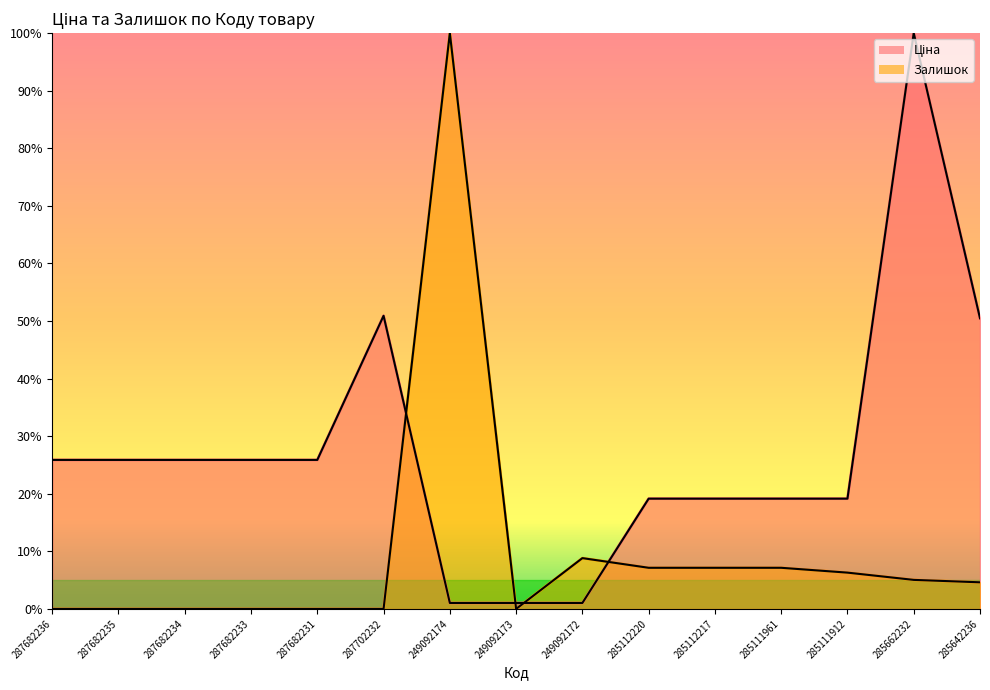

What is the sum of all Ціна values?

410.5